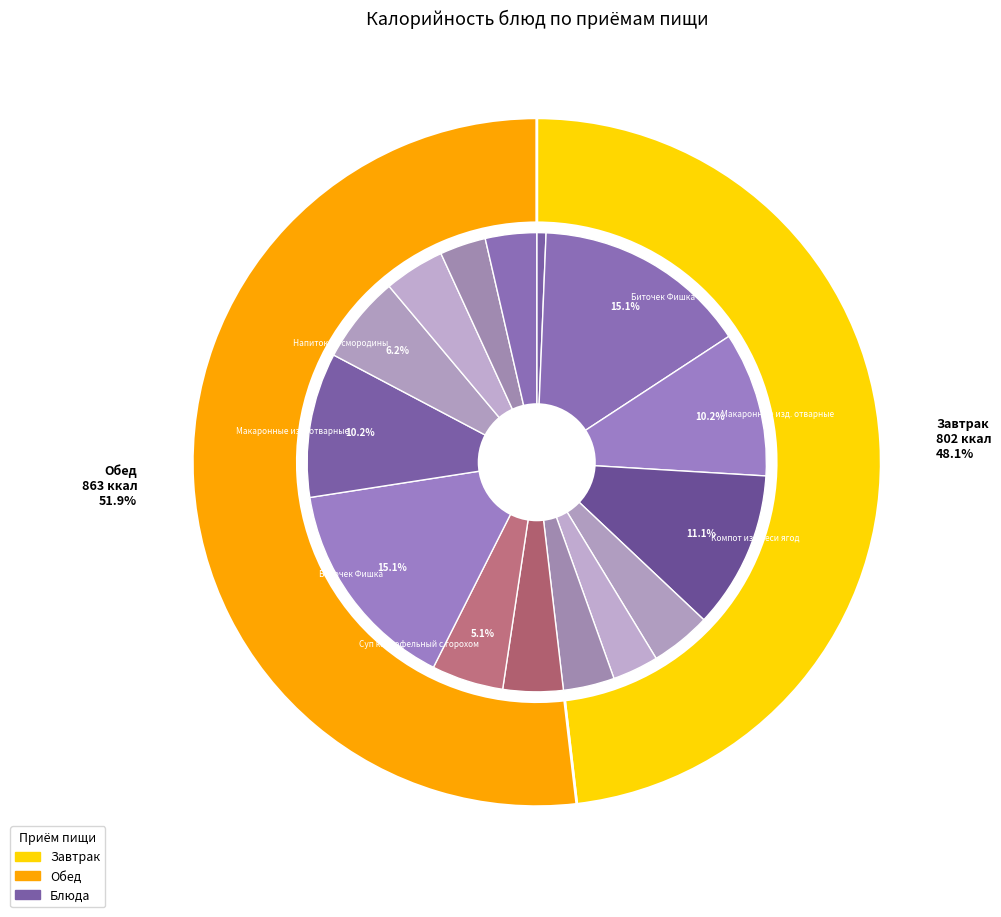

Which has a higher value, Хлеб пшеничный (обед) or Яблоко (завтрак)?

Хлеб пшеничный (обед)